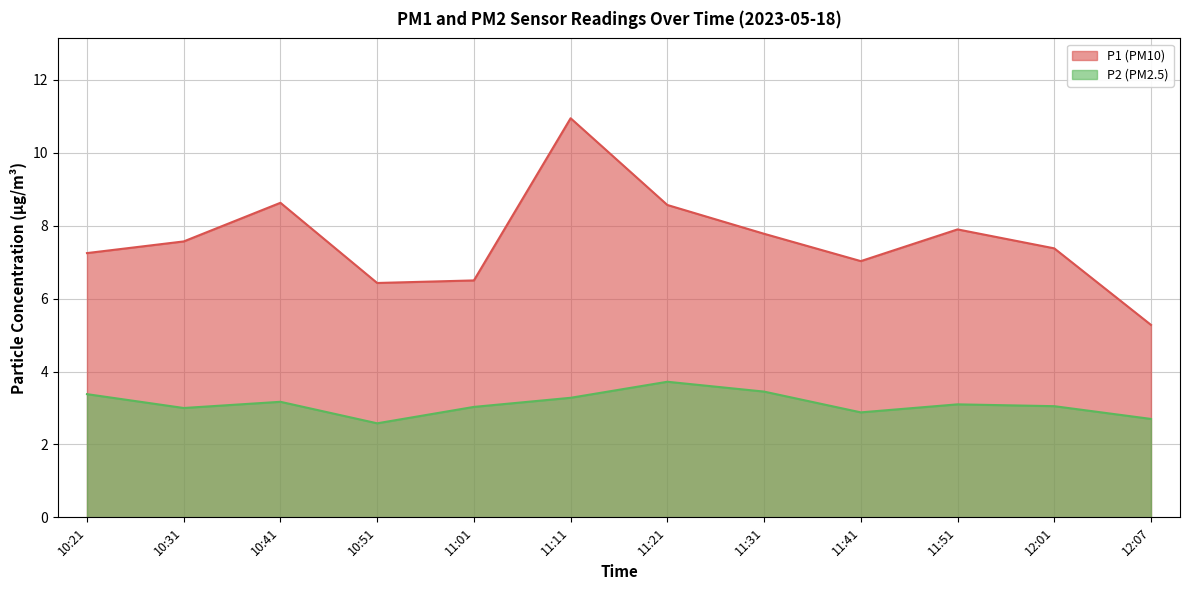

What is the value of the P2 point at the 2nd from the left?

3.0